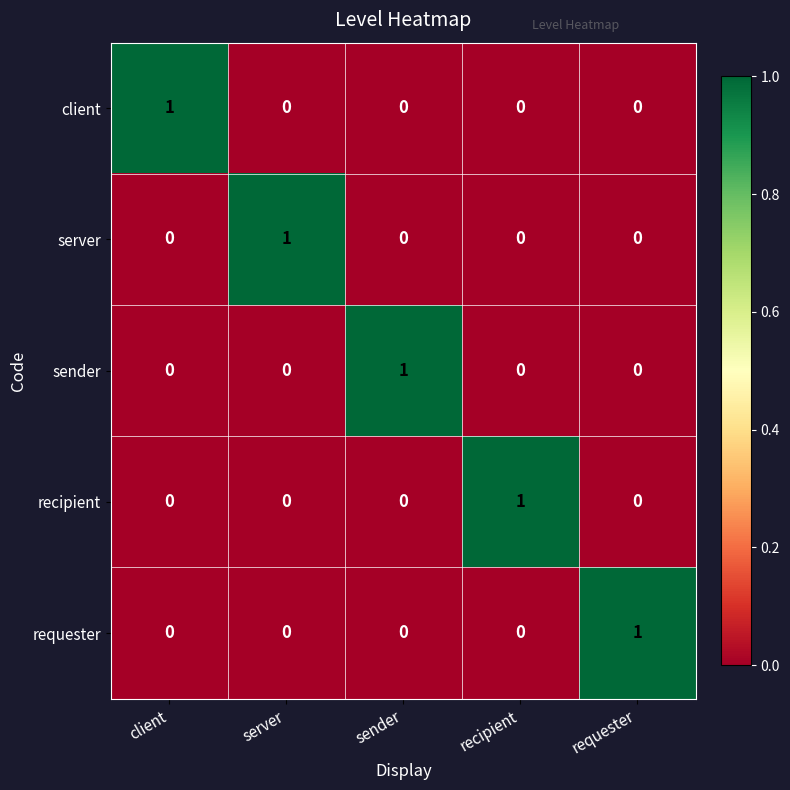

Count the sender values in the range 0 to 1.

5